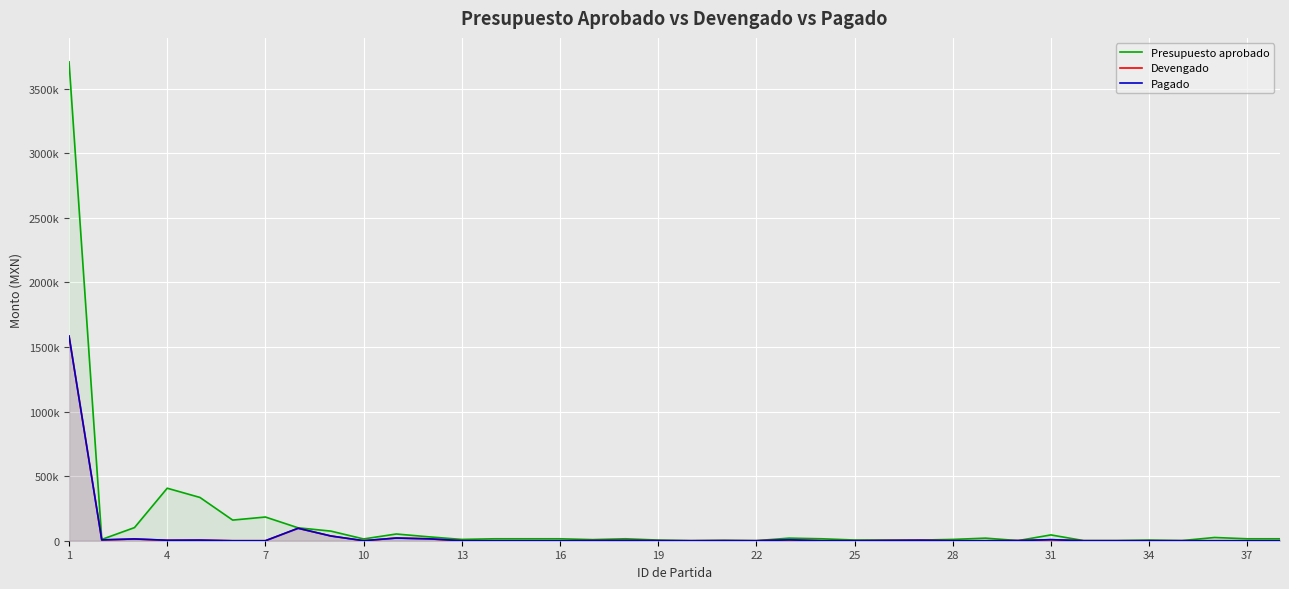

What is the approximate value of Presupuesto aprobado at 25?

5400.0